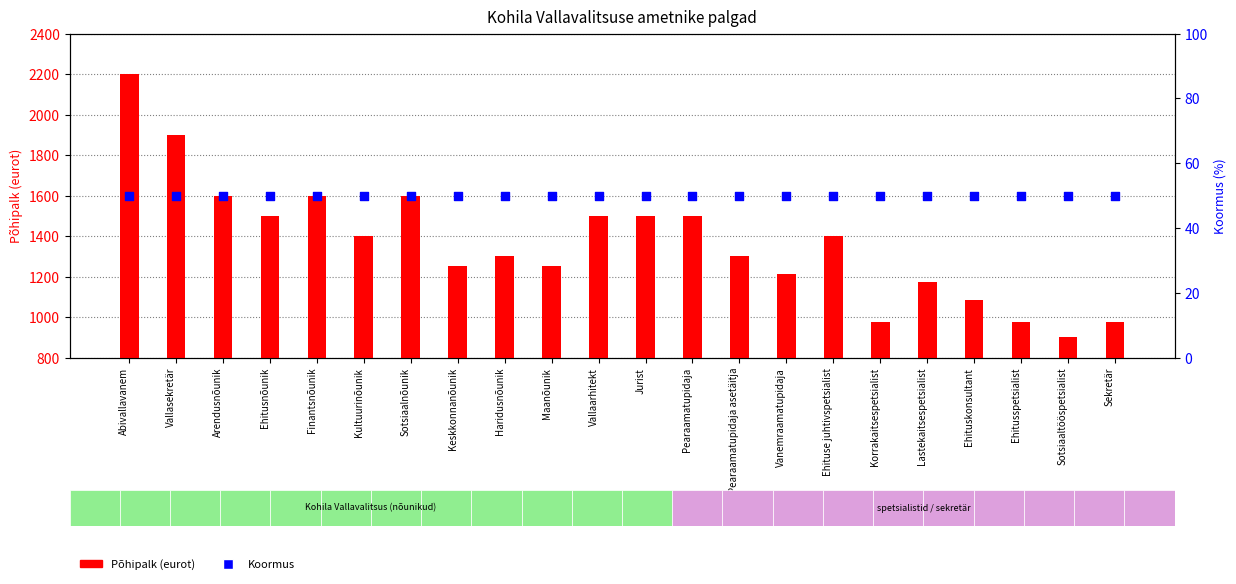

At which category is the sum across all series the highest?

Abivallavanem